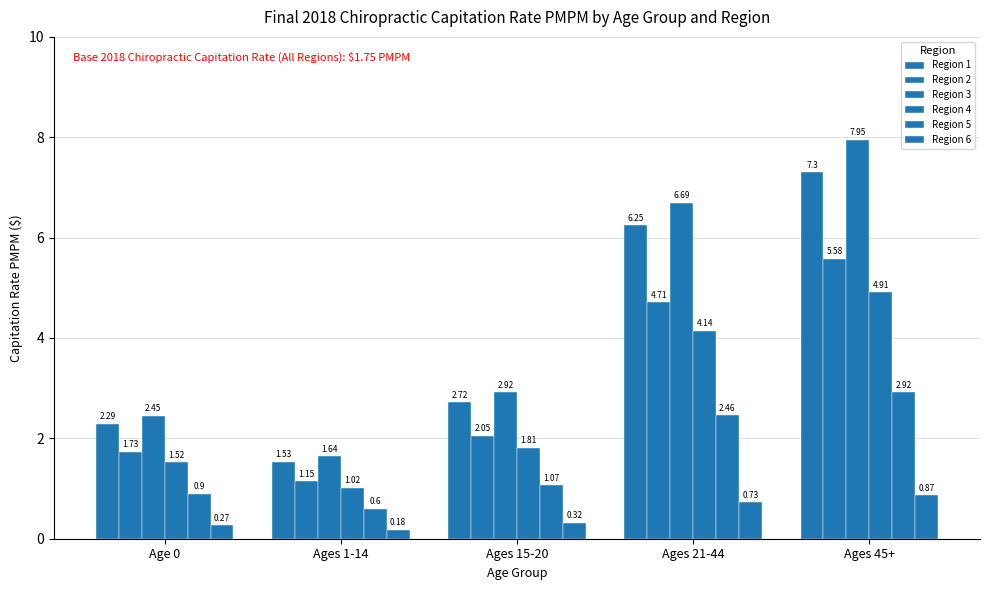

How many values in the Region 1 series exceed 2?

4